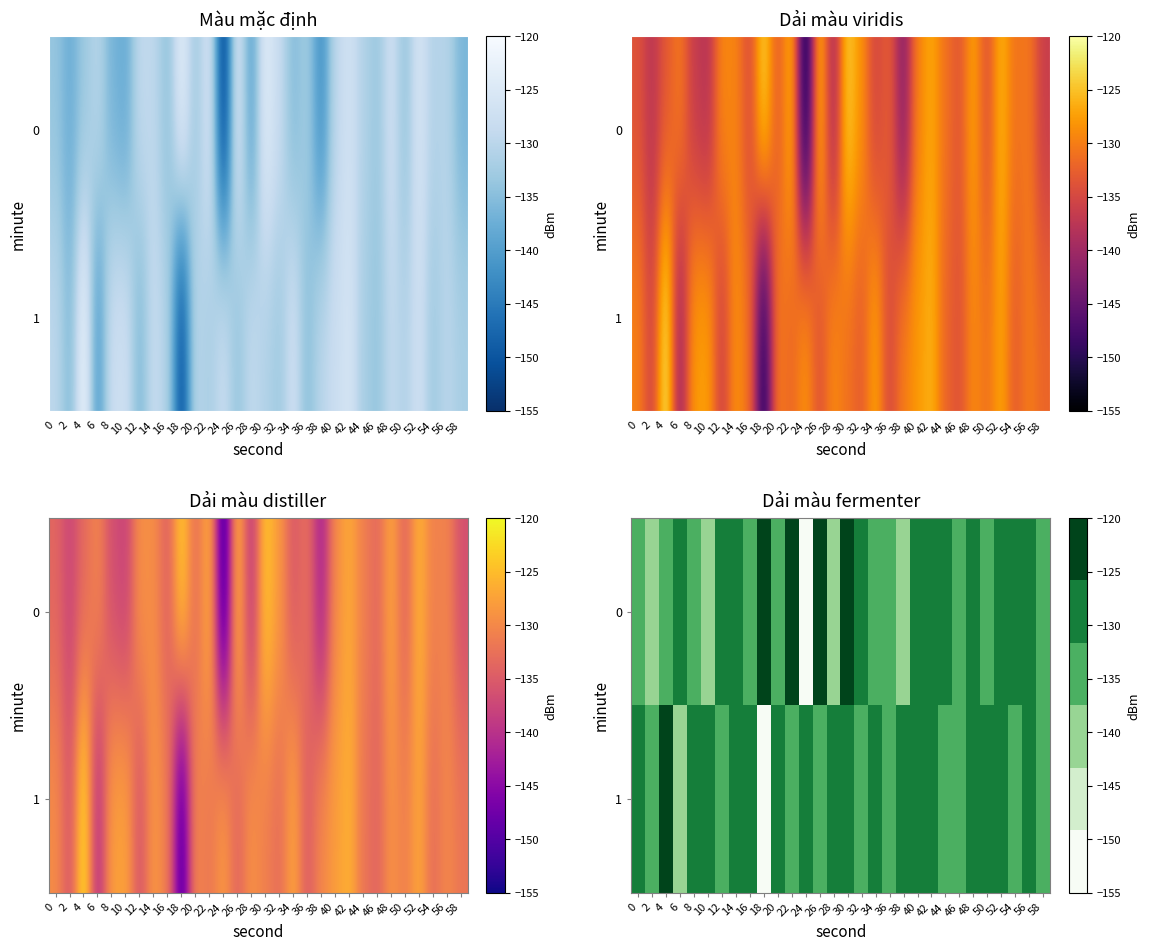

What is the average value of the 1 series?

-131.4